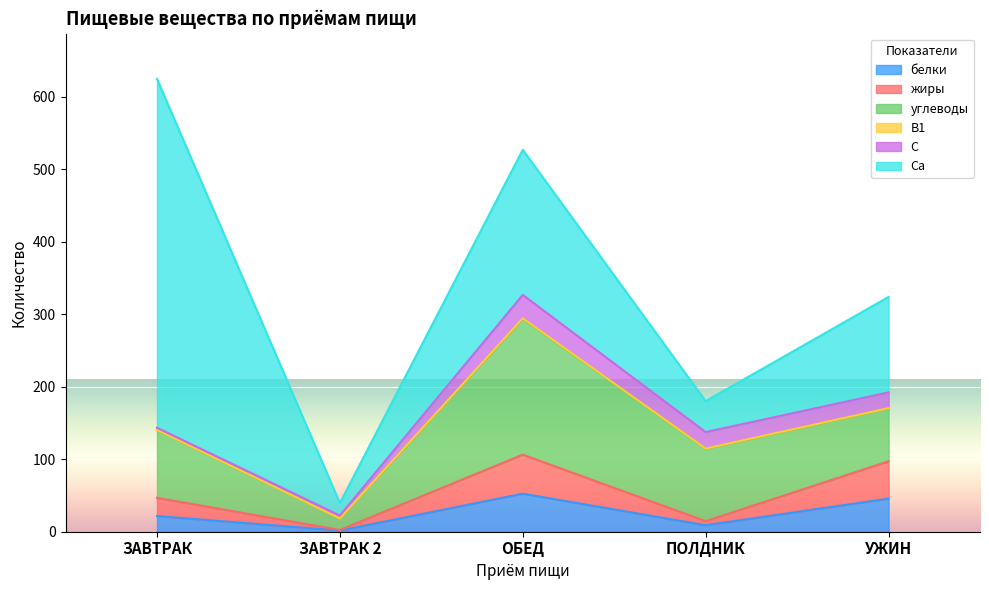

What is the sum of all Ca values?

873.3